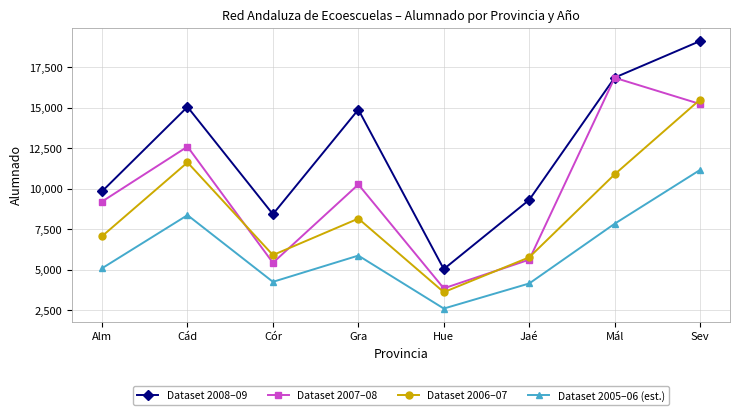

True or false: Dataset 2006–07 has a value of 11620.0 at Cád.

True